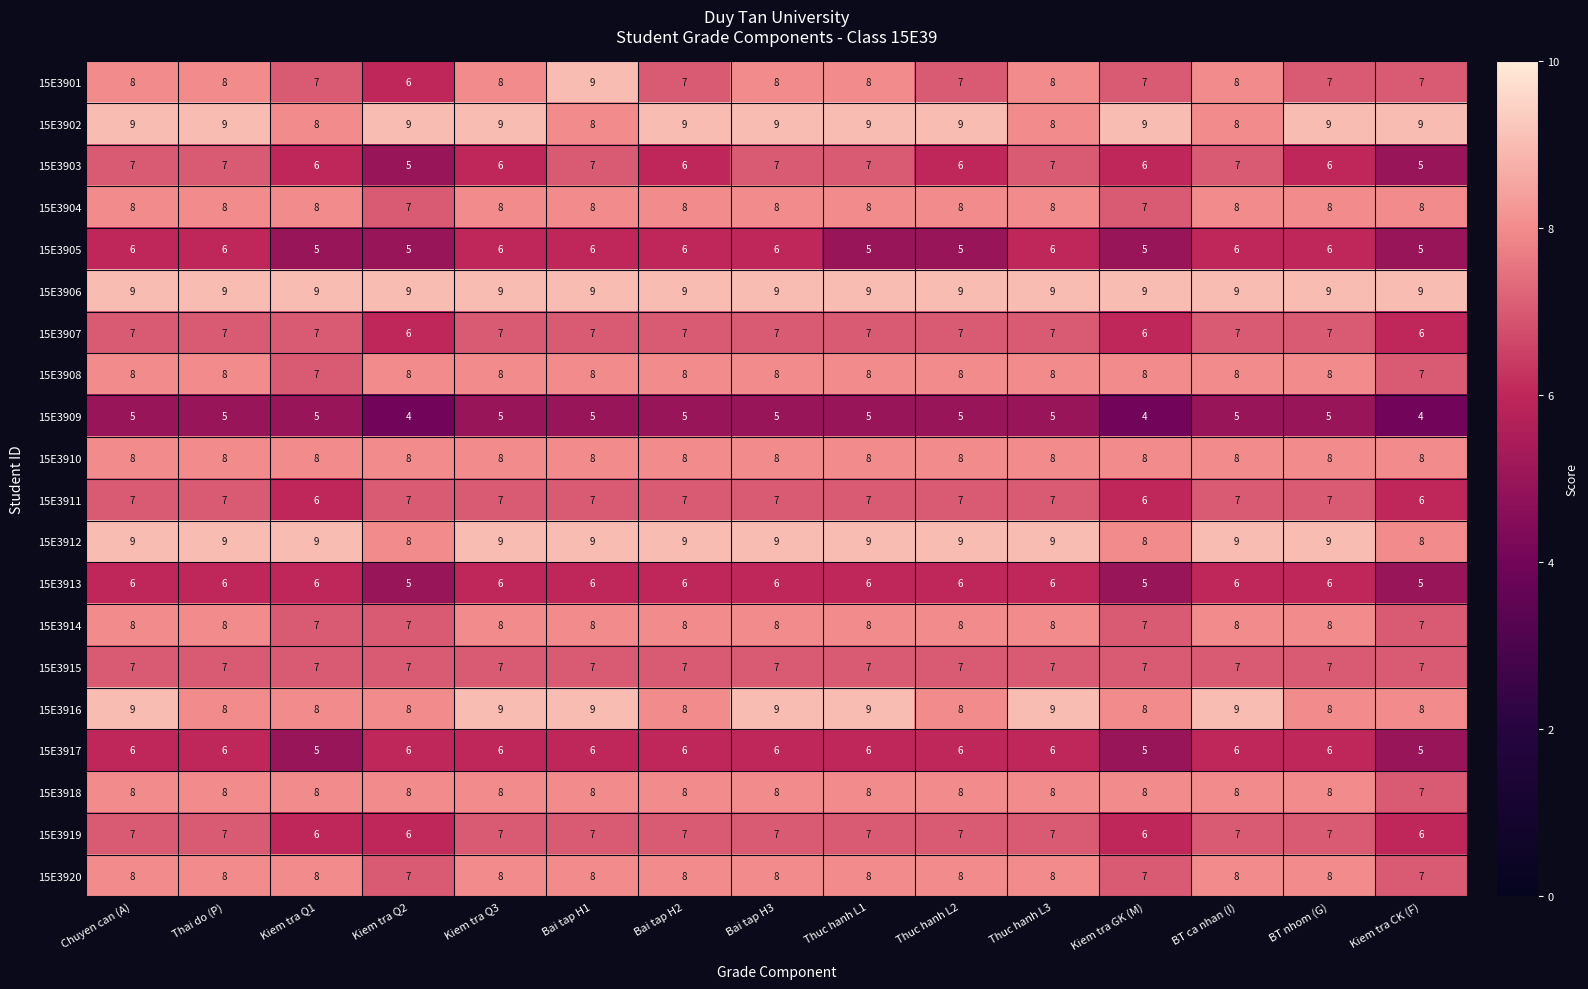

Is it true that 15E3919 equals 6 at Kiem tra CK (F)?

True